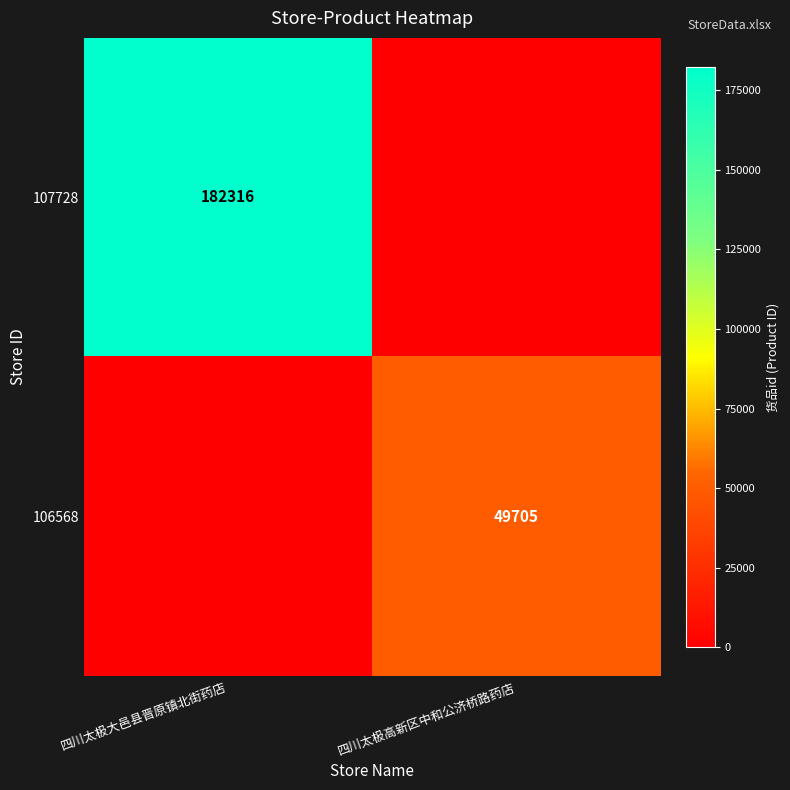

The 106568 series shows 68782 at 四川太极高新区中和公济桥路药店. True or false?

False